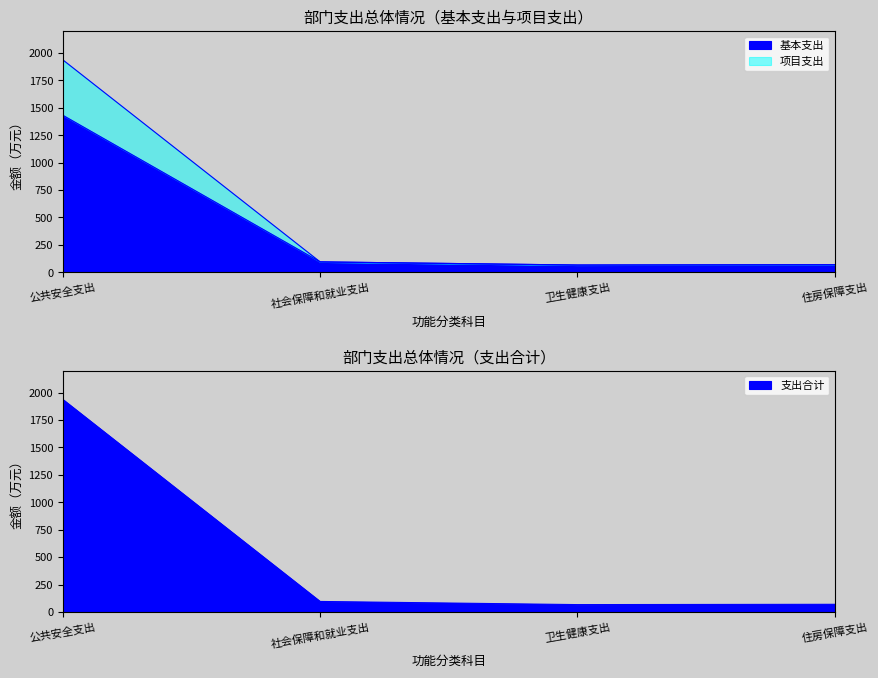

What is the label of the 1st point from the left?

公共安全支出